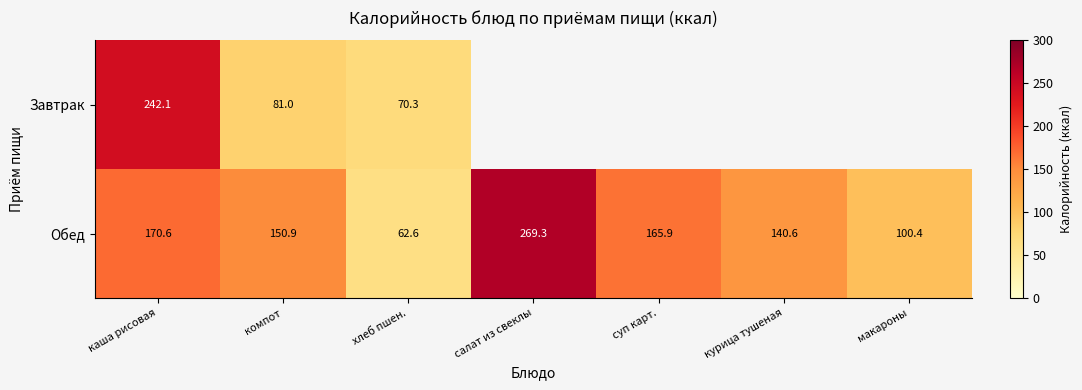

Which label corresponds to the smallest value in the chart?

салат из свеклы